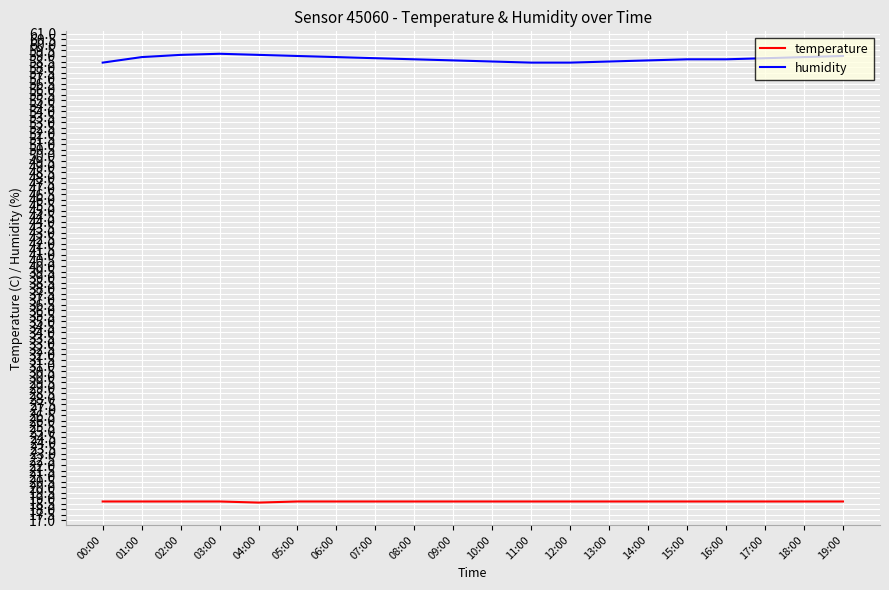

Rank the series by their average value, from highest to lowest.

humidity, temperature